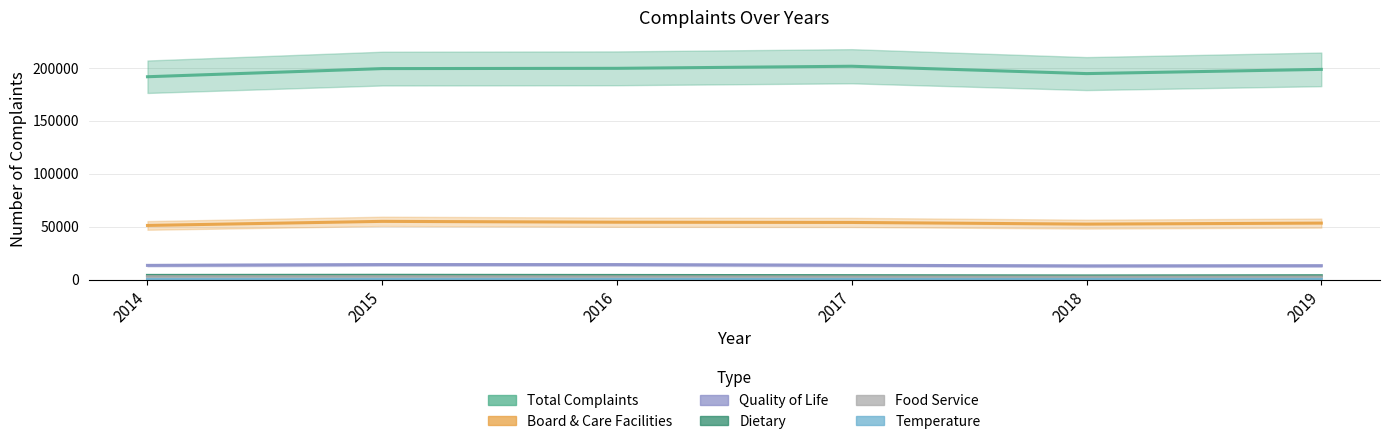

What is the difference between the highest and lowest values at 2017?

201240